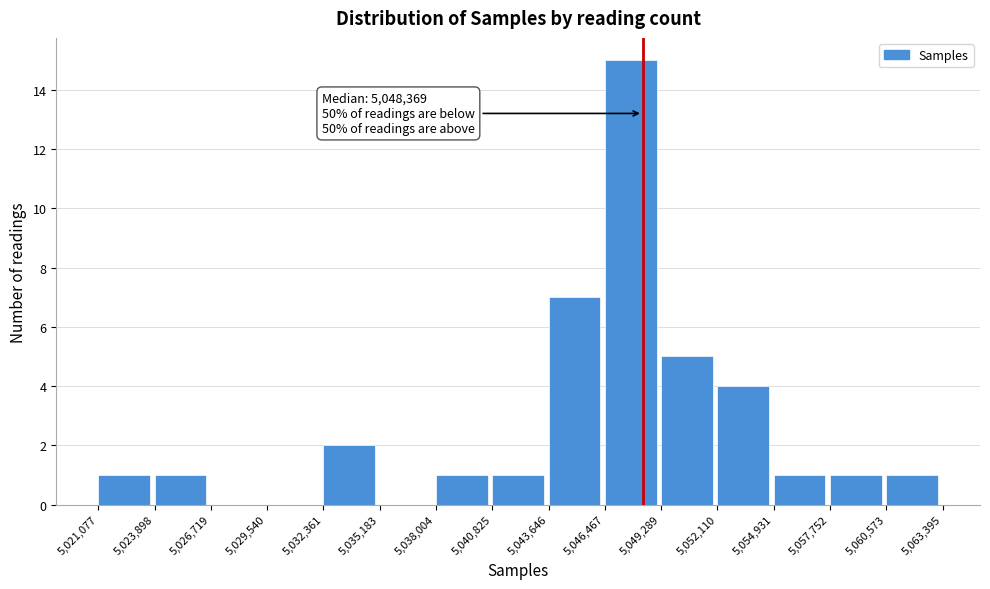

Over which range of the x-axis is the bar tallest?

5,046,467 to 5,049,289